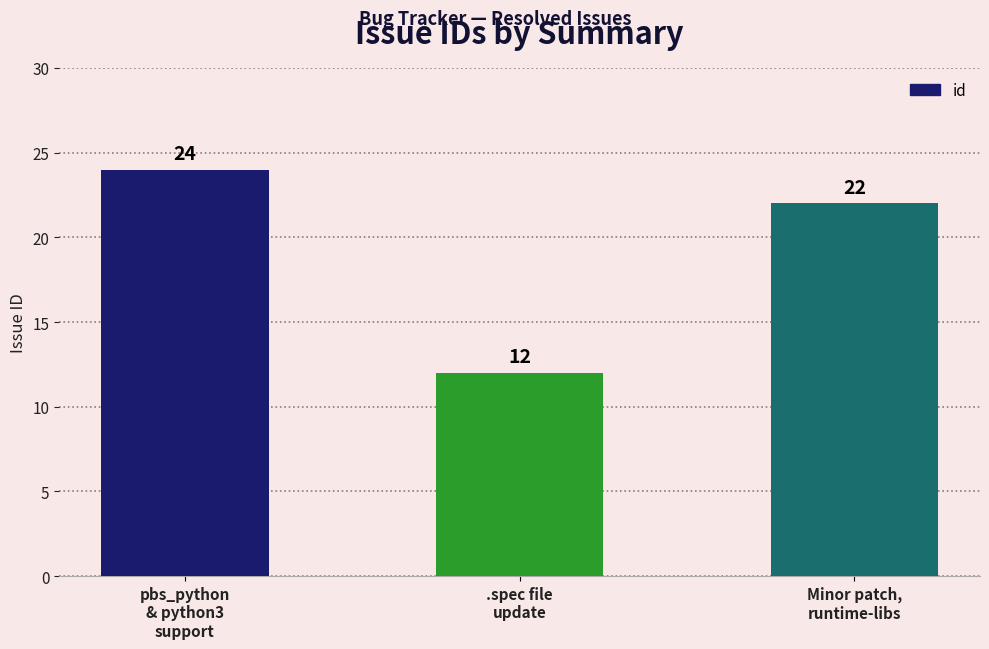

What is the ratio of the value at Minor patch,
runtime-libs to the value at .spec file
update?

1.8